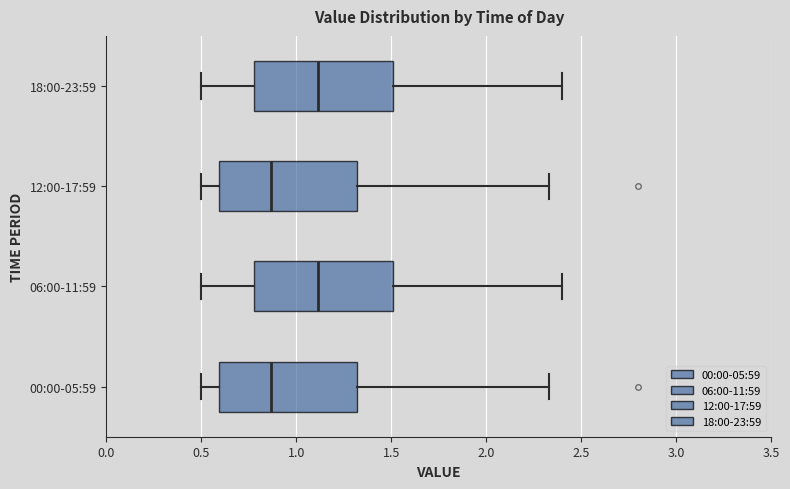

Reading bottom to top, read every box against the x-axis: the position of its median line, the range the box covers, and the ends of its whiskers. The values are not printed on the chart, so give them approximately, as read against the axis.

00:00-05:59: median 0.85, box 0.60 to 1.30, whiskers 0.50 to 2.35
06:00-11:59: median 1.10, box 0.80 to 1.50, whiskers 0.50 to 2.40
12:00-17:59: median 0.85, box 0.60 to 1.30, whiskers 0.50 to 2.35
18:00-23:59: median 1.10, box 0.80 to 1.50, whiskers 0.50 to 2.40